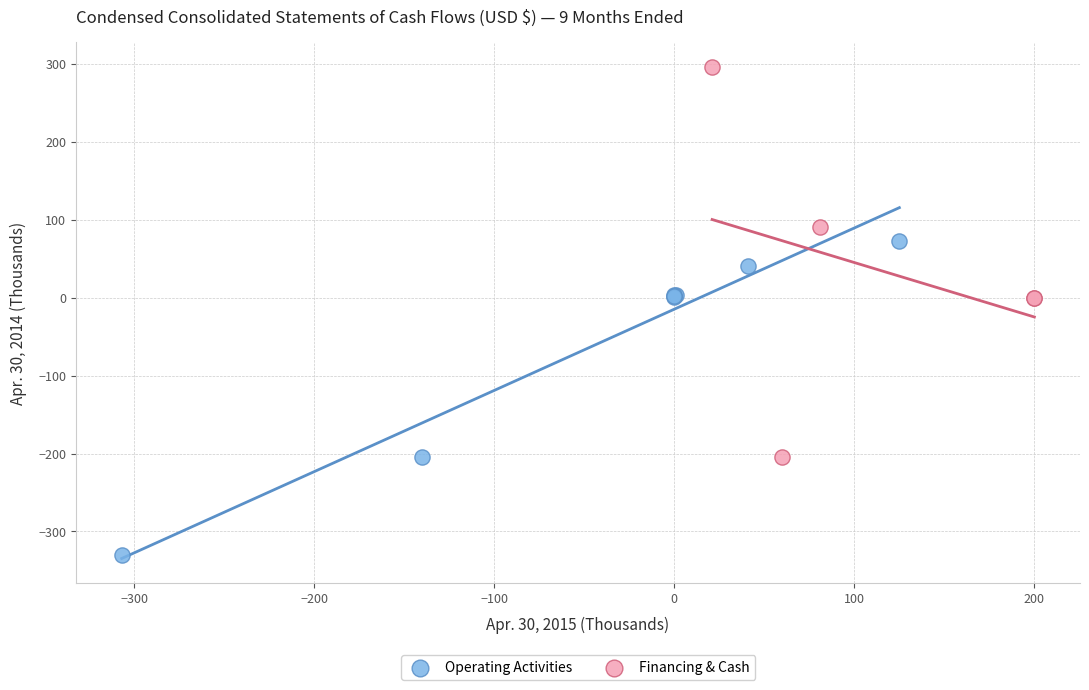

Which series contains the lowest Y value?

Operating Activities